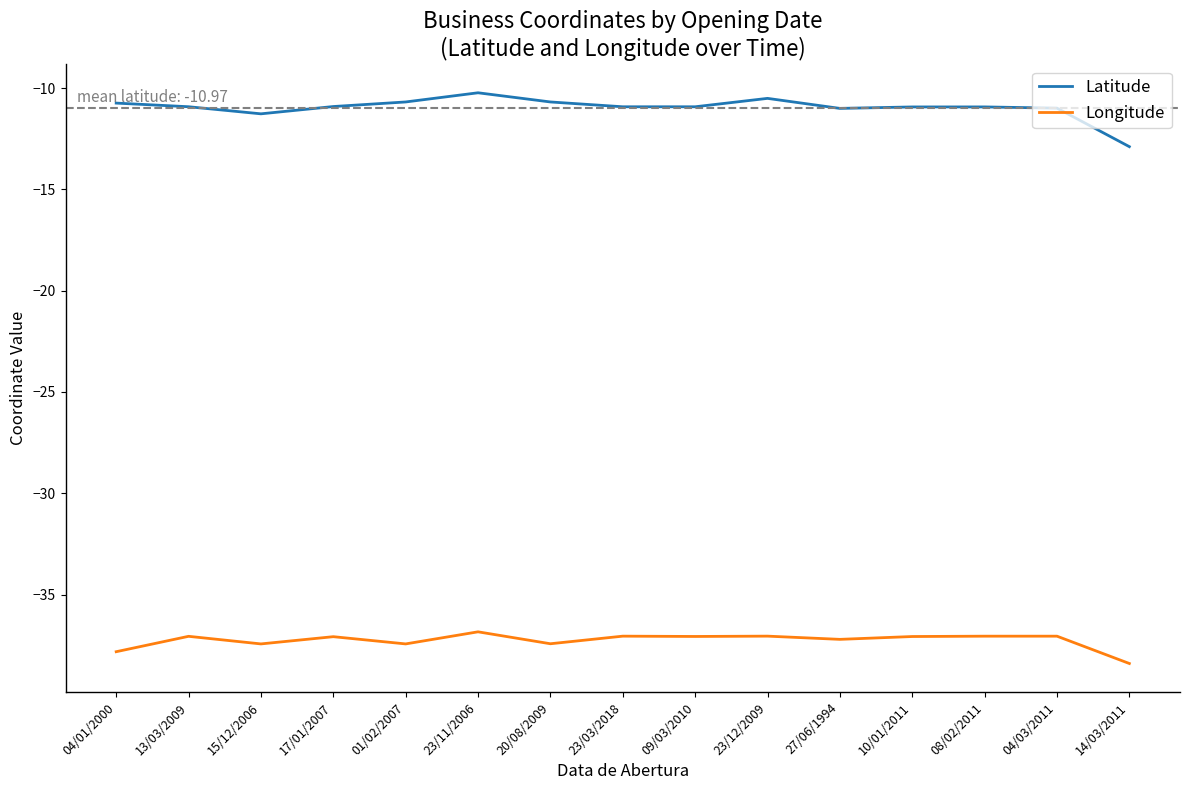

Which category has the lowest value across all series?

14/03/2011